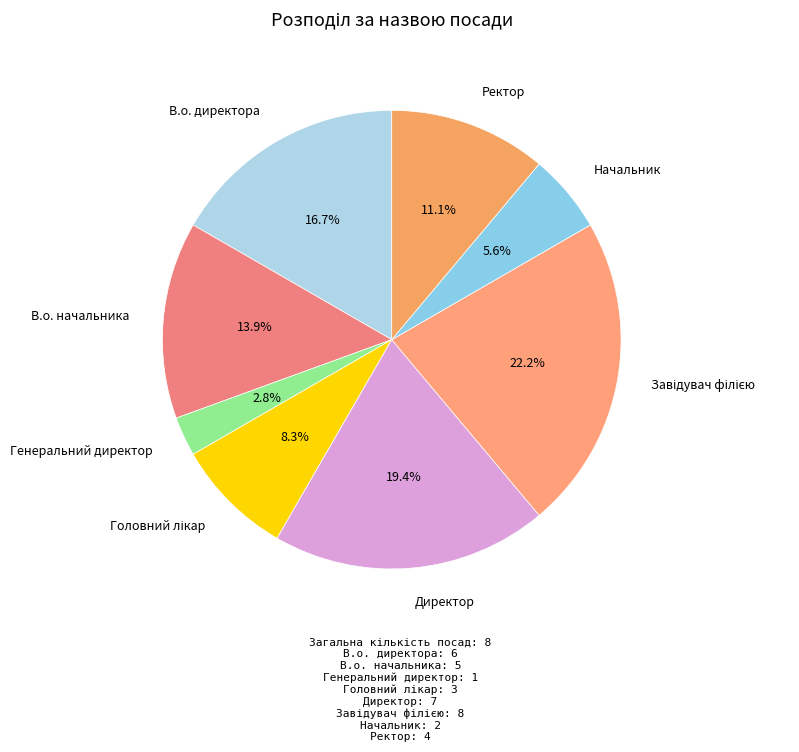

Does any single category account for the majority?

No